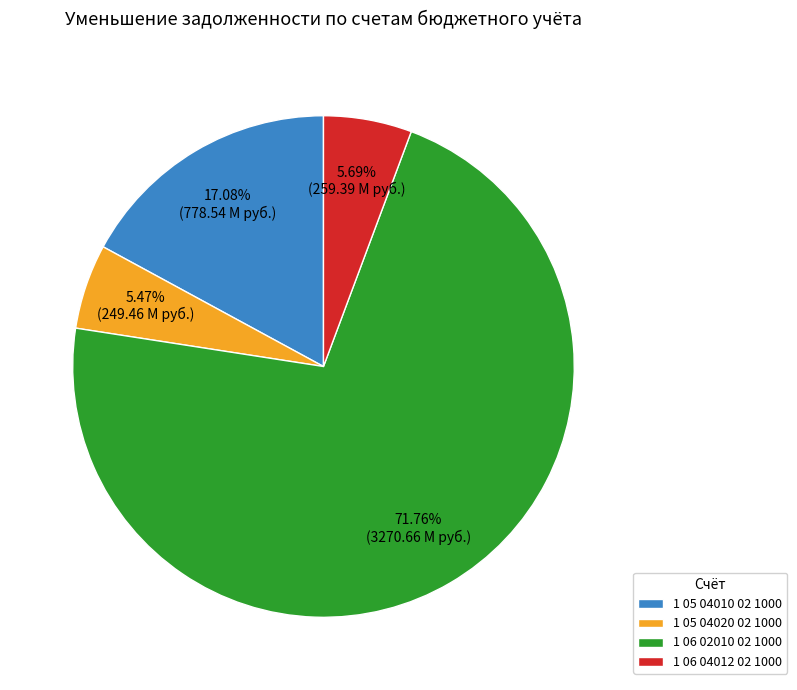

Is there any slice that represents more than half of the pie?

Yes